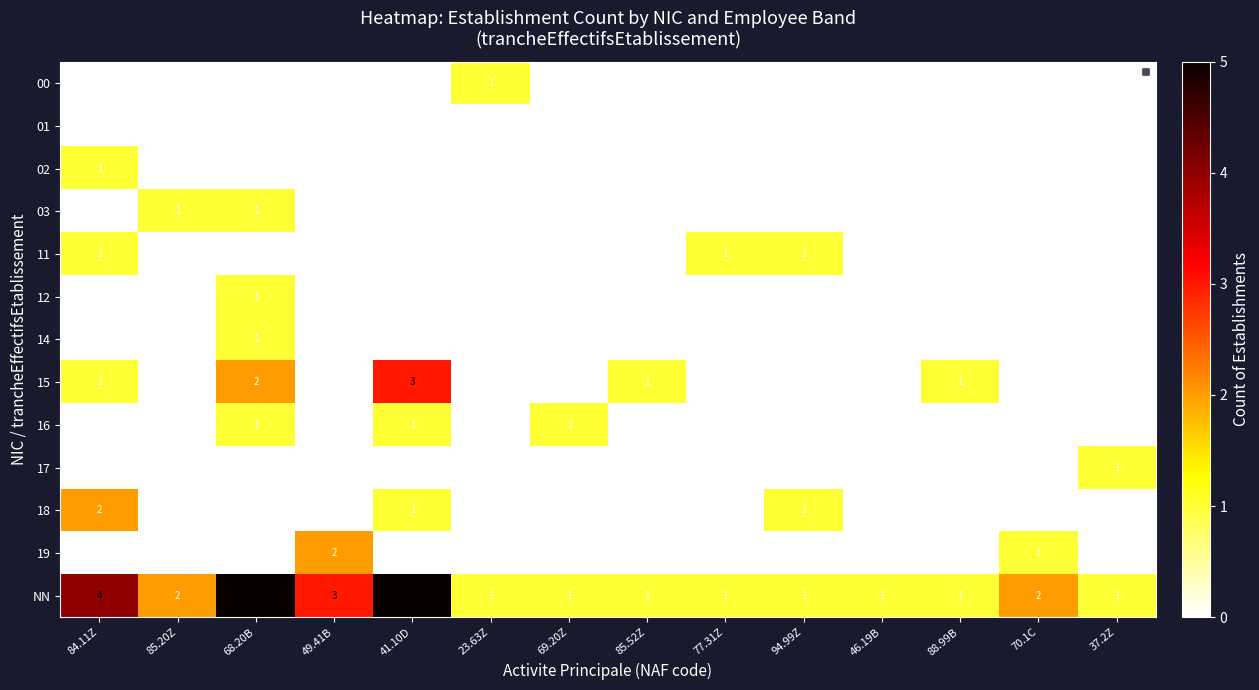

What is the total value across all series at 94.99Z?

3